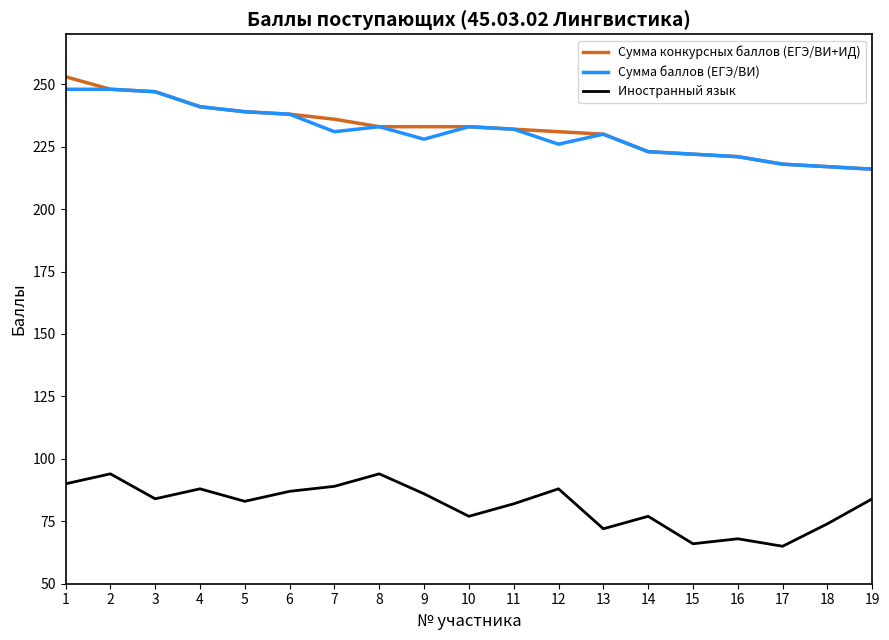

What is the approximate value of Иностранный язык at 7, to the nearest 10?

90